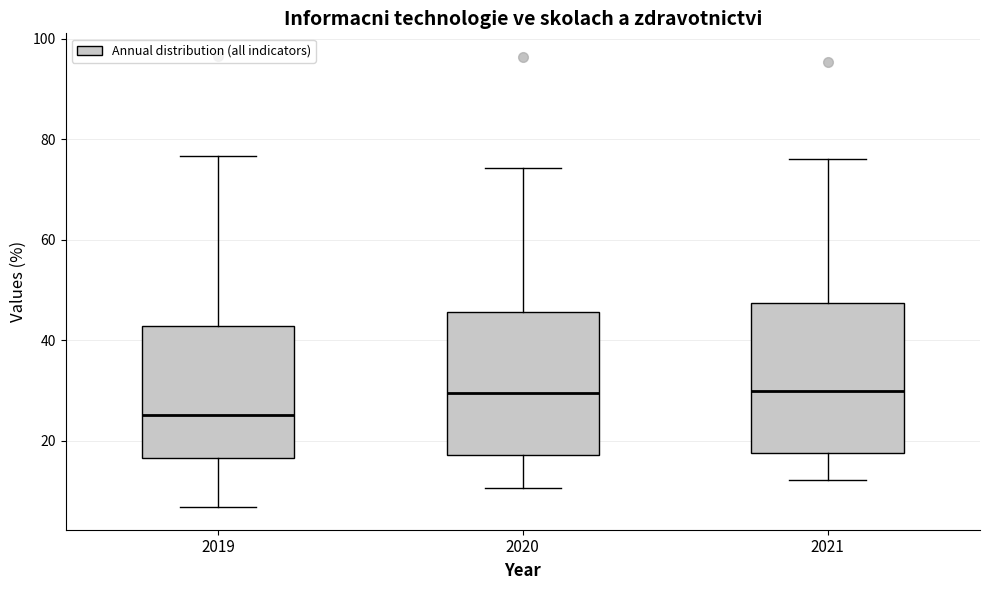

Where is the lower edge of the box at x = 2019 on the y-axis? The values are not printed on the chart, so give them approximately, as read against the axis.

16